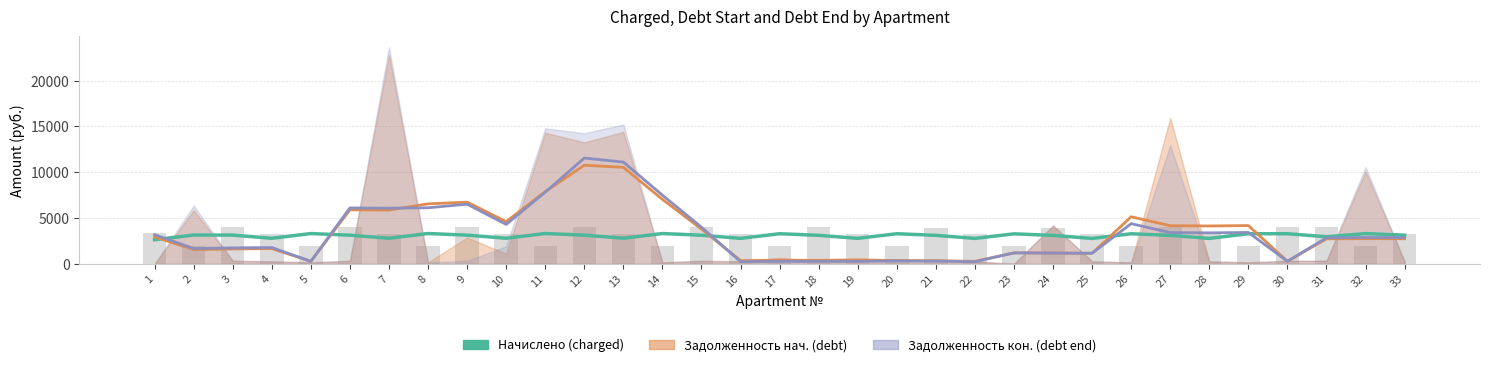

Are the bars grouped side by side (vs. stacked)?

No